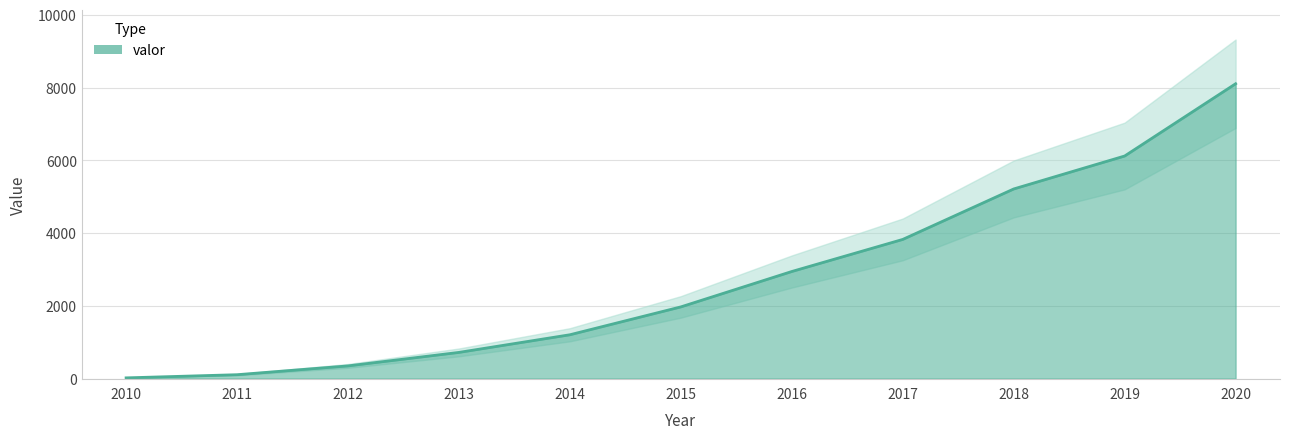

What is the difference between the second highest and minimum values?

6099